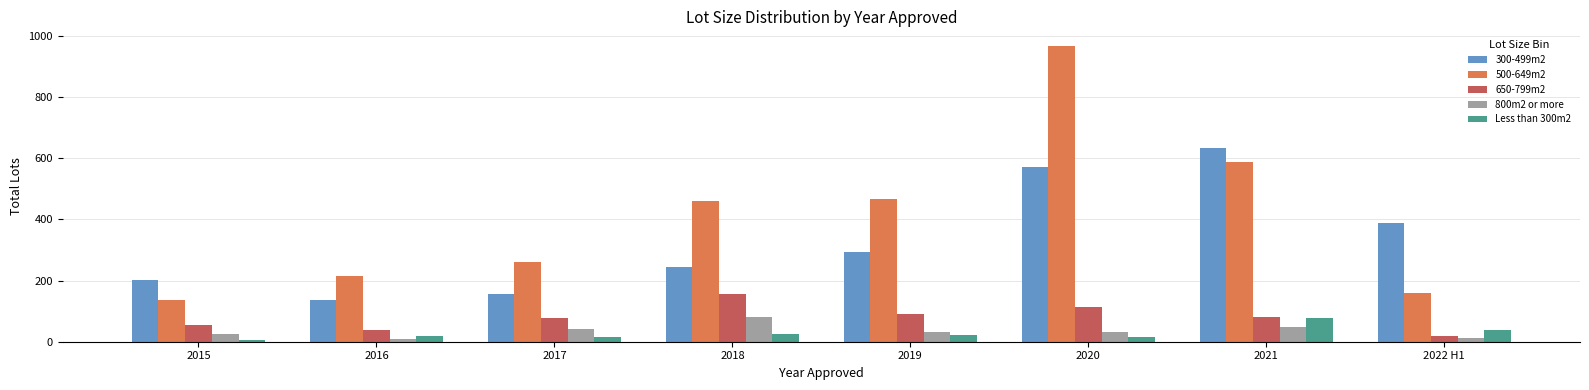

Where is Less than 300m2 nearest to the value 42?

2022 H1